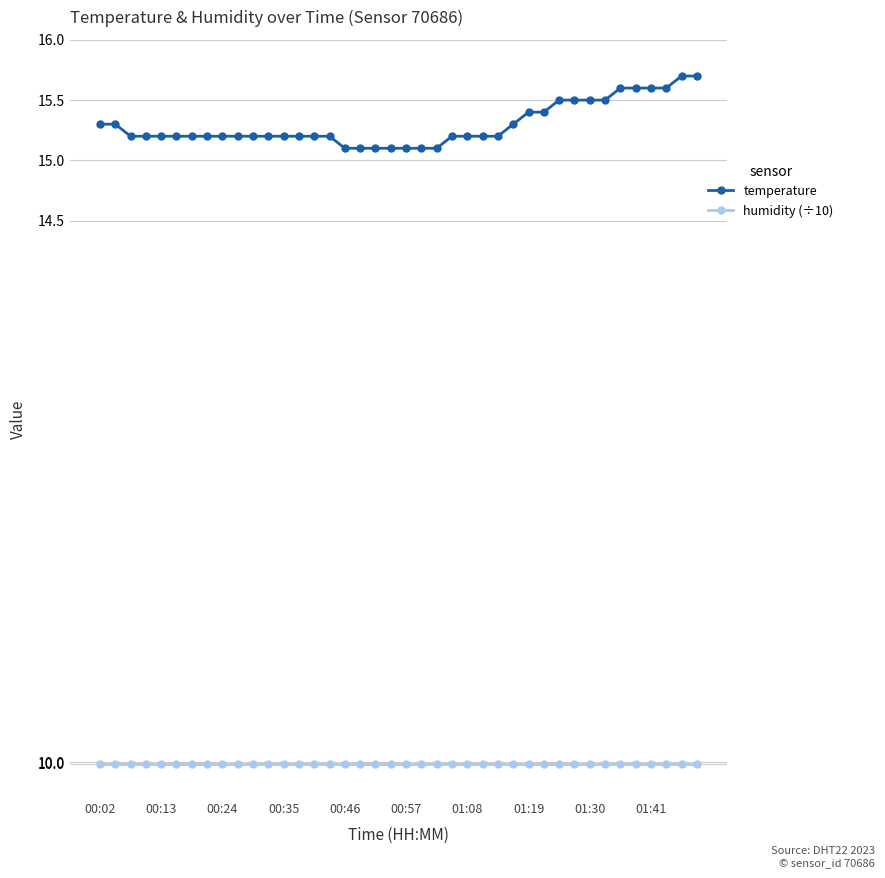

What is the value of the temperature point at the 11th from the left?

15.2